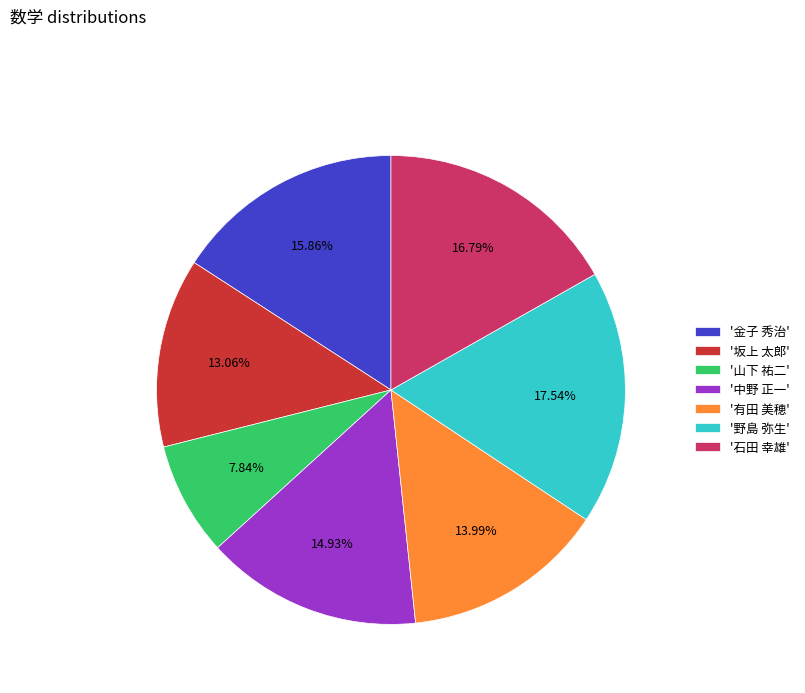

Which category has the smallest portion of the pie?

'山下 祐二'